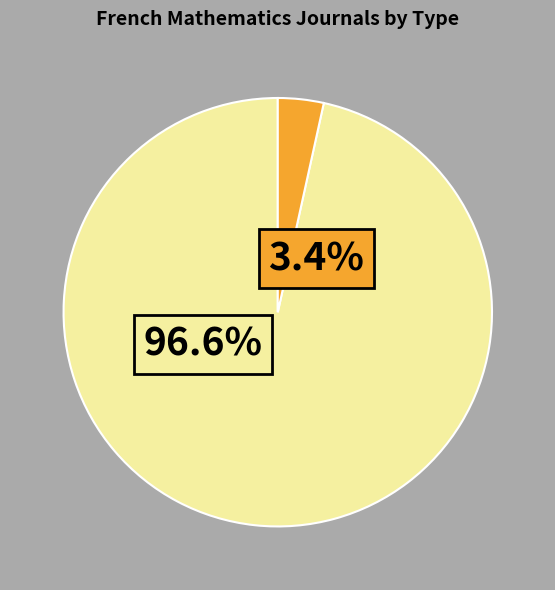

Which category has the biggest portion of the pie?

journal